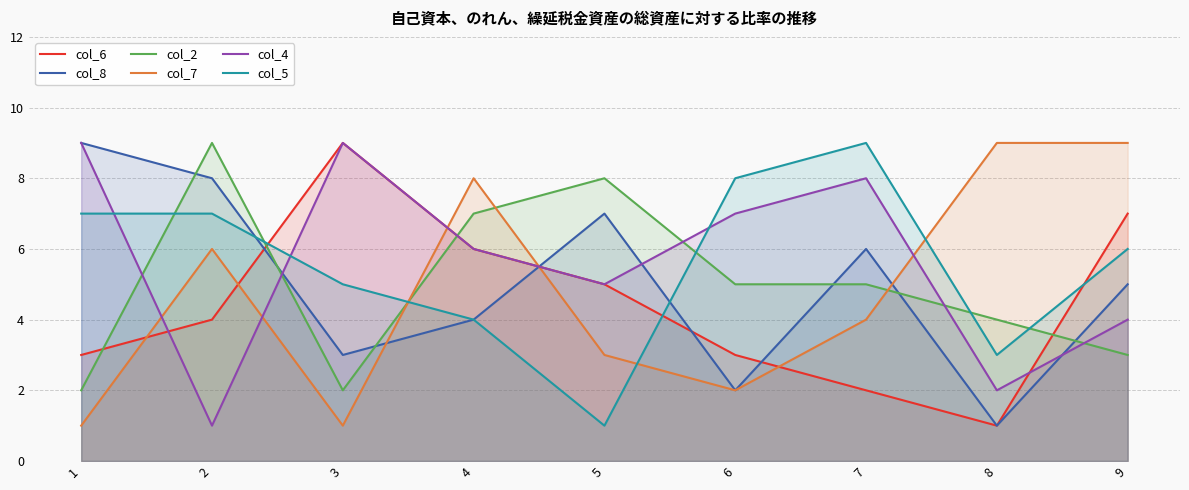

In col_7, how many points are higher than both neighbors (excluding endpoints)?

2